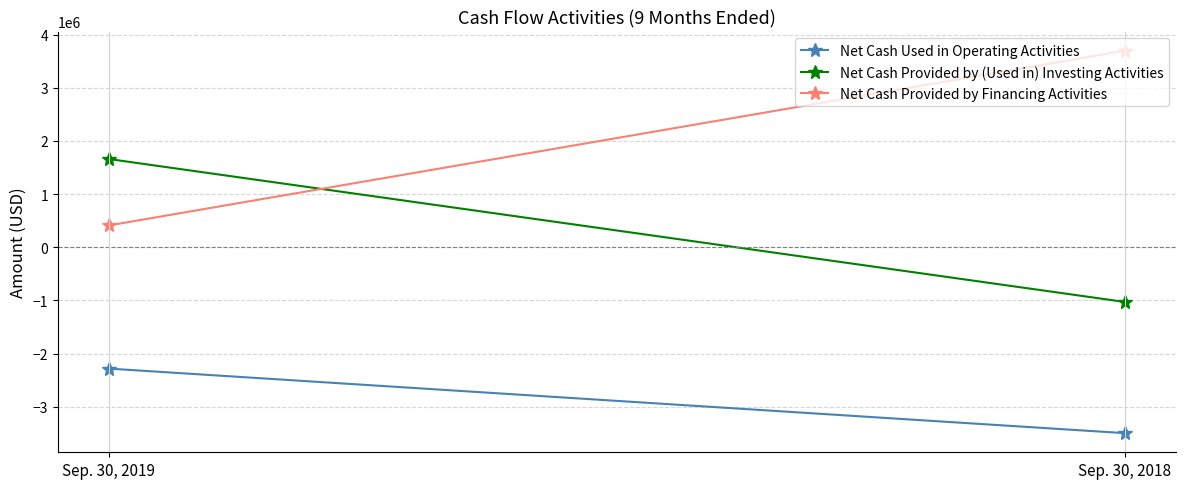

What is the value of the Net Cash Provided by (Used in) Investing Activities point at the 2nd from the left?

-1029255